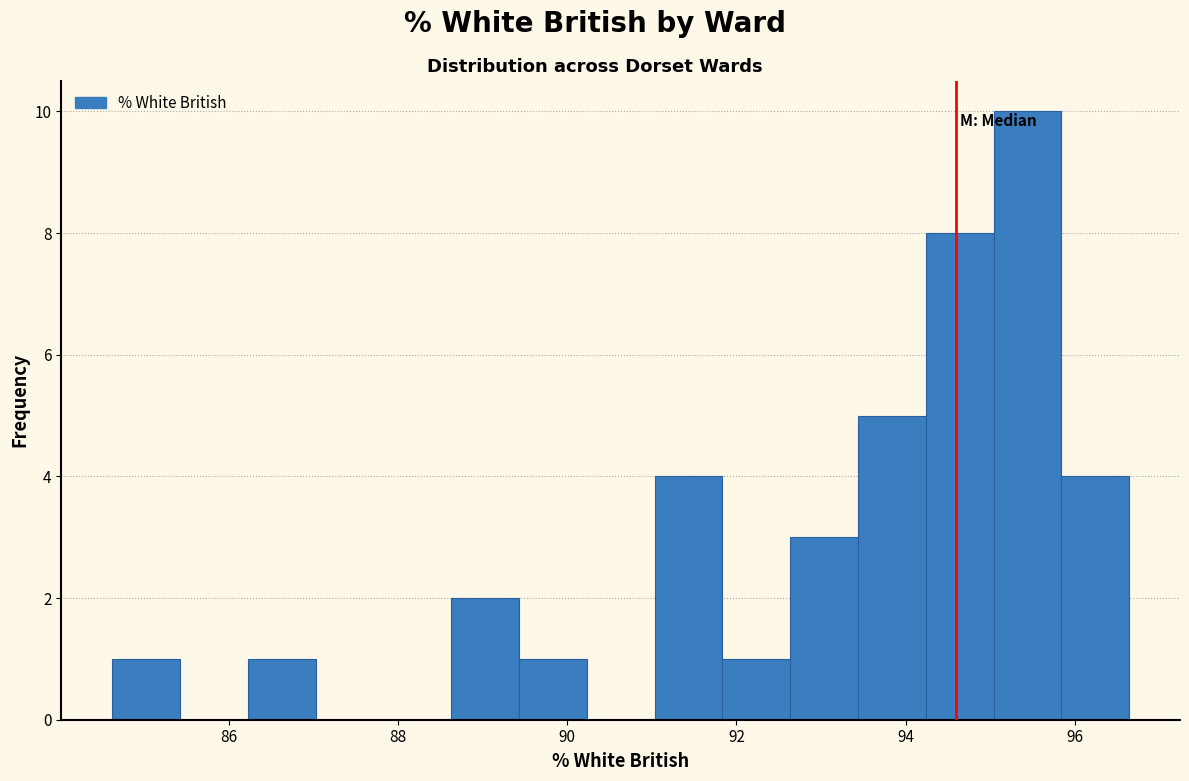

Reading left to right, transcribe this chart: for each bar, give the range it covers on the x-axis and its height. Neither the bar edges nor the heights are printed on the chart, so give them approximately, as read against the axes.

84.6 to 85.4: 1
85.4 to 86.2: 0
86.2 to 87.0: 1
87.0 to 87.8: 0
87.8 to 88.6: 0
88.6 to 89.4: 2
89.4 to 90.2: 1
90.2 to 91.0: 0
91.0 to 91.8: 4
91.8 to 92.6: 1
92.6 to 93.4: 3
93.4 to 94.2: 5
94.2 to 95.0: 8
95.0 to 95.8: 10
95.8 to 96.6: 4